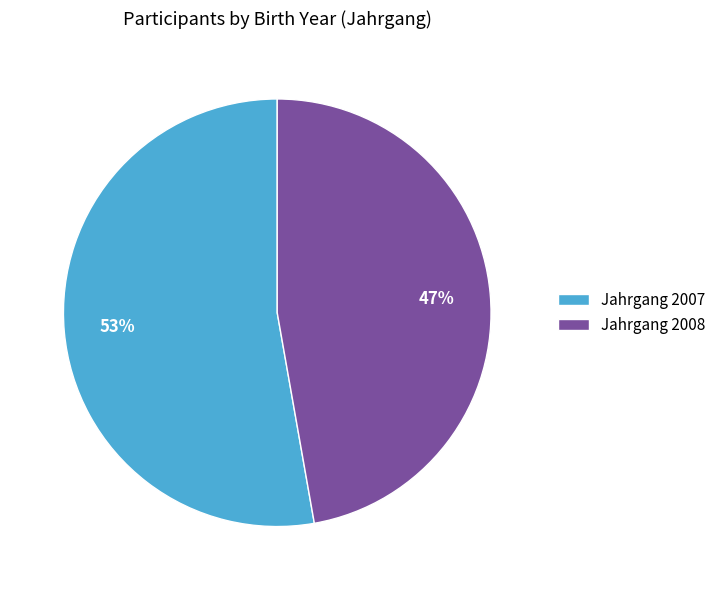

To the nearest percent, what percentage of the pie is Jahrgang 2007?

53%